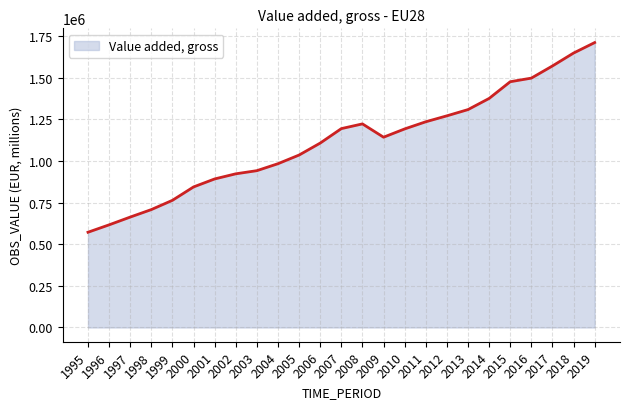

Is it true that the value at 2009 is 1143413.3?

True